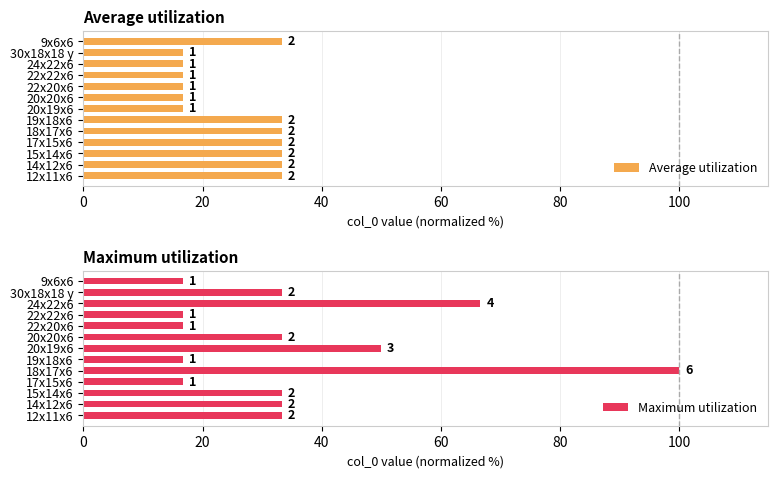

At 20x19x6, list the series in order from smallest to largest.

Average utilization, Maximum utilization